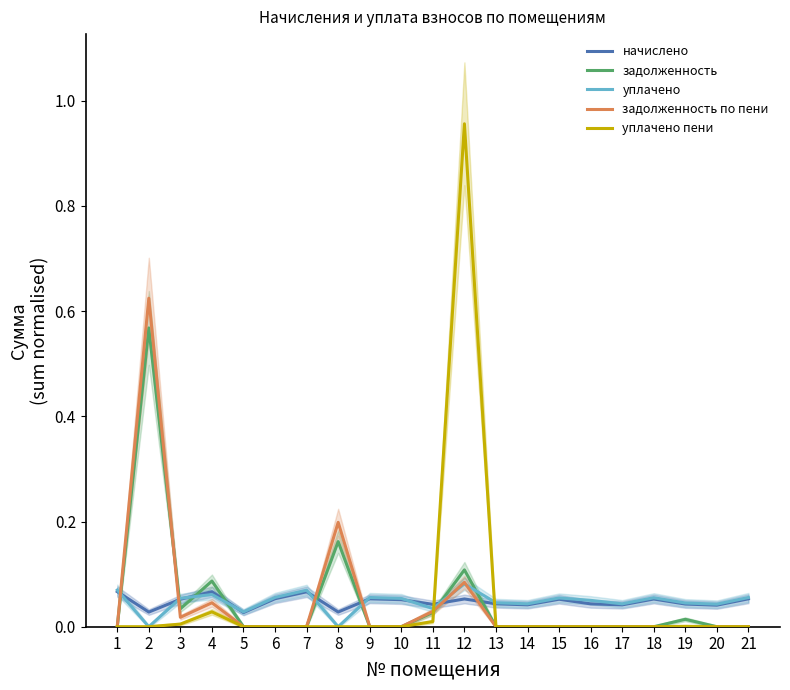

List the series in order of their peak value, lowest first.

начислено, уплачено, задолженность, задолженность по пени, уплачено пени